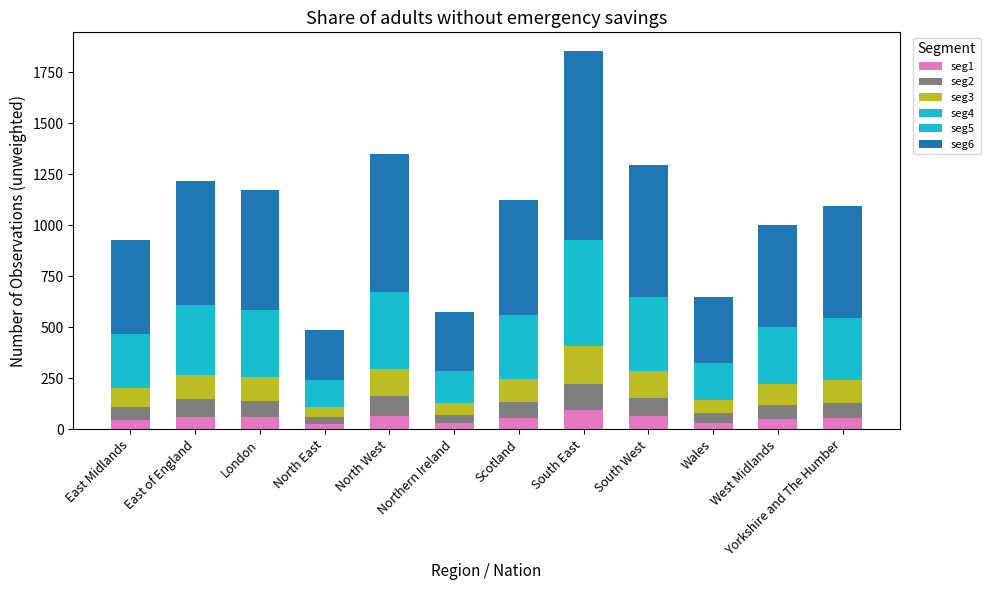

Does the chart contain stacked bars?

Yes